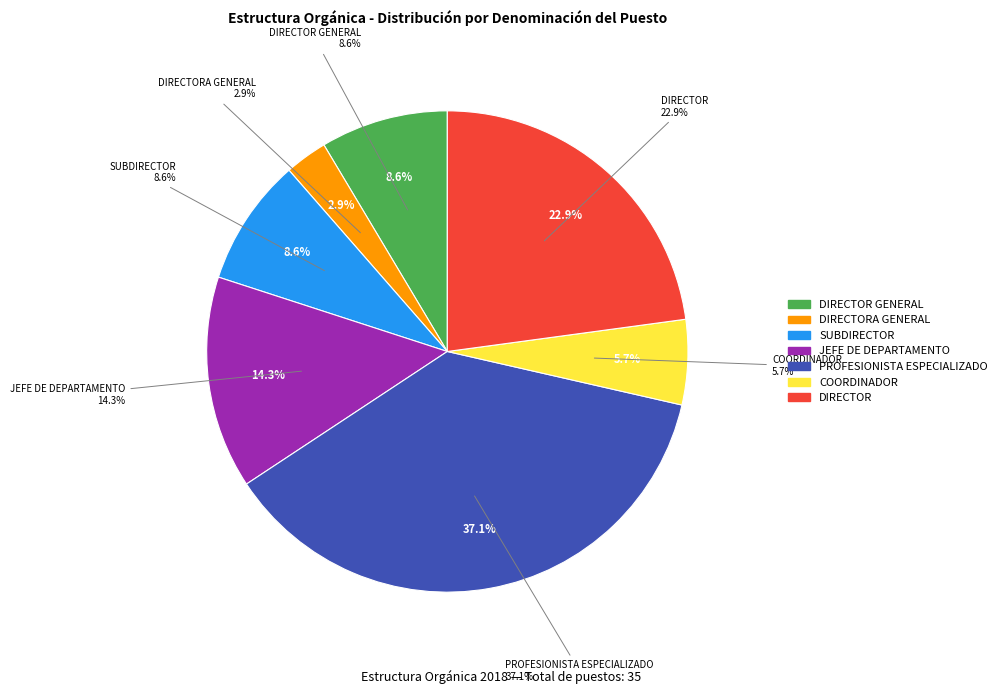

What portion of the pie excludes DIRECTORA GENERAL?

97.1%